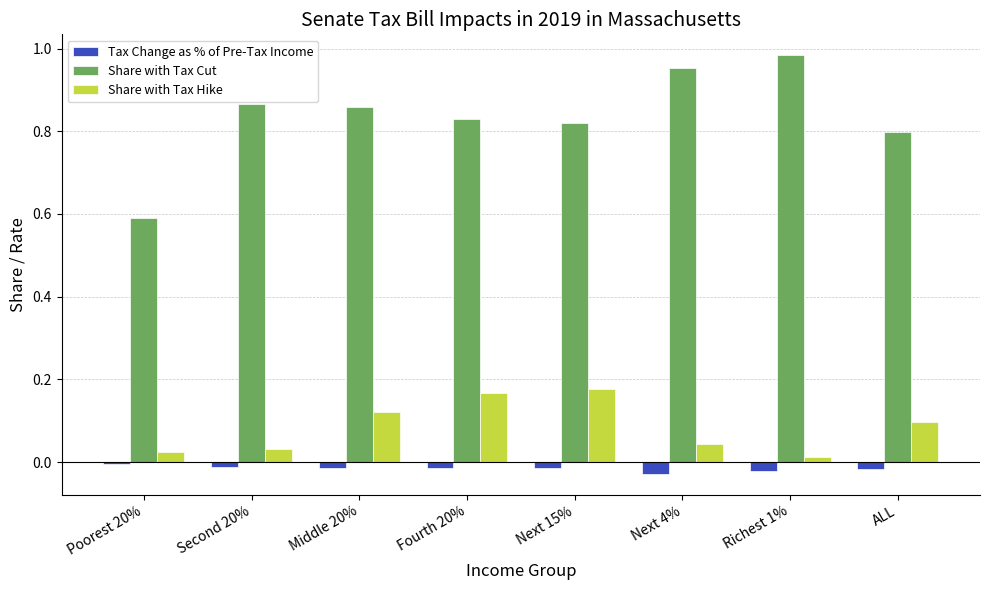

Which category has the highest value in the Share with Tax Cut series?

Richest 1%